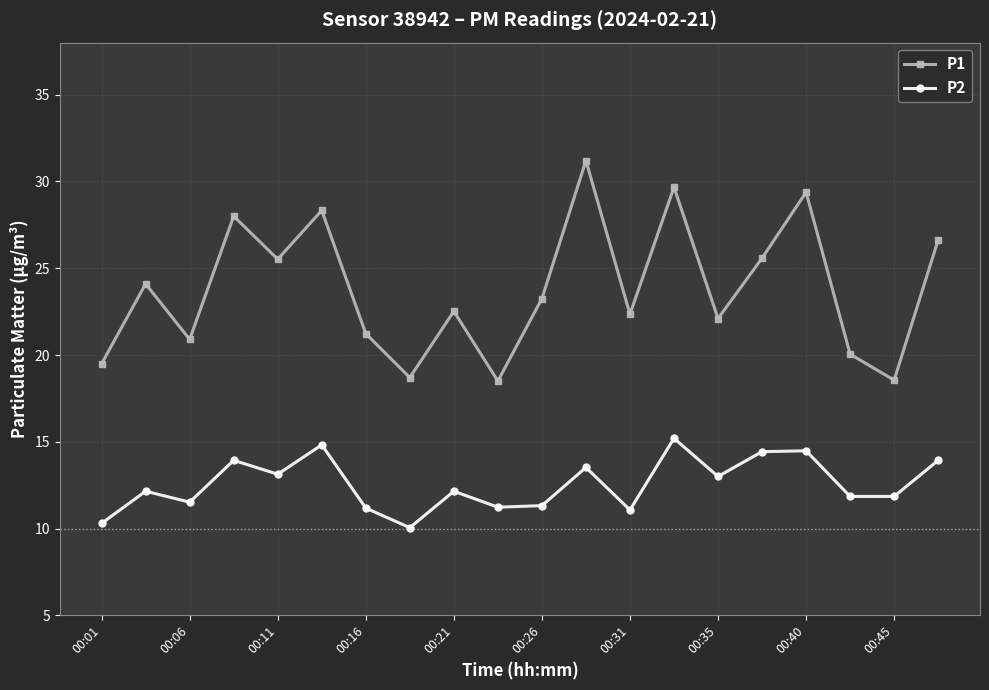

List the series in order of their peak value, lowest first.

P2, P1